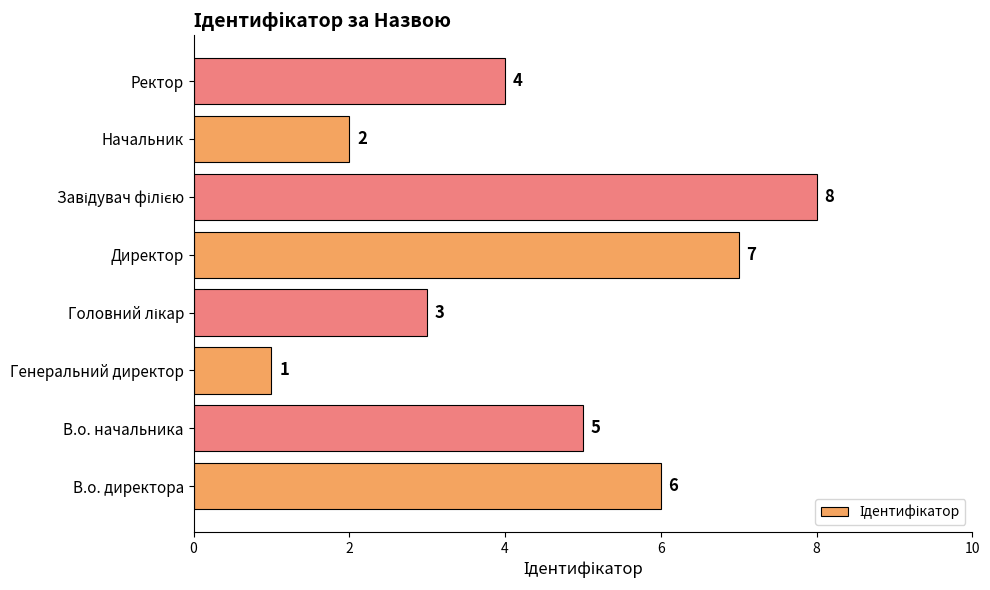

Between Начальник and Директор, which is larger?

Директор